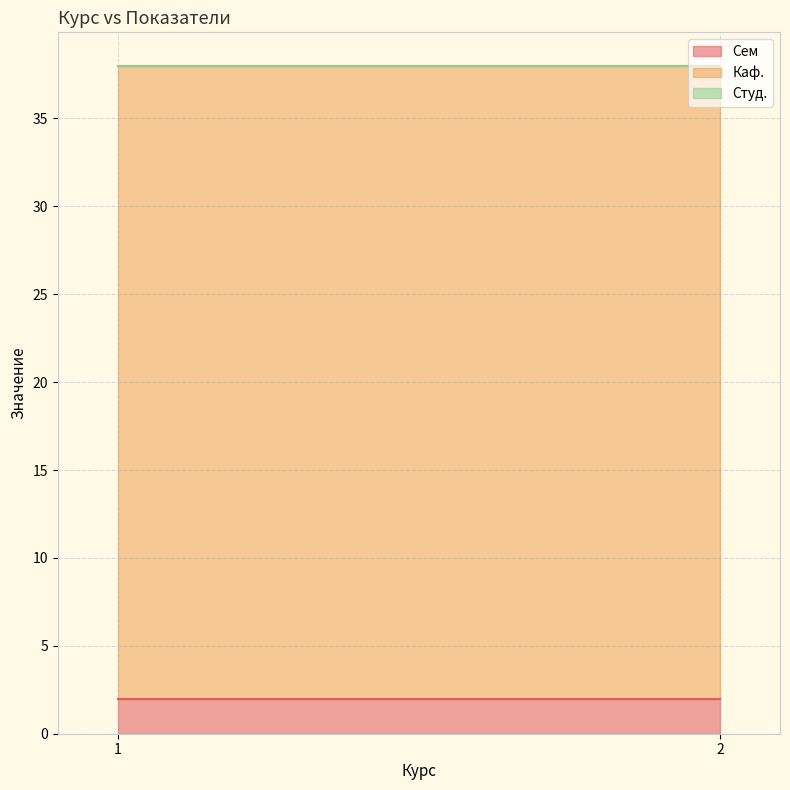

List the labels in order of Студ. value, smallest first.

1, 2